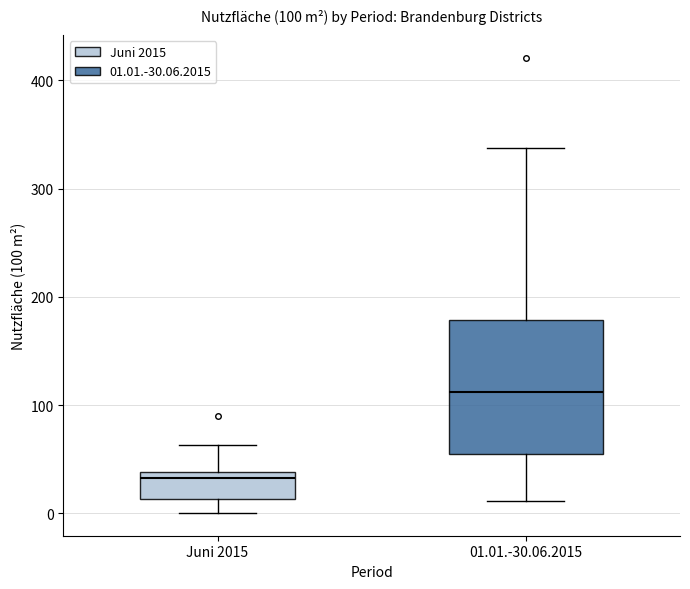

Which box is the tallest, from its lower edge to its upper edge?

01.01.-30.06.2015